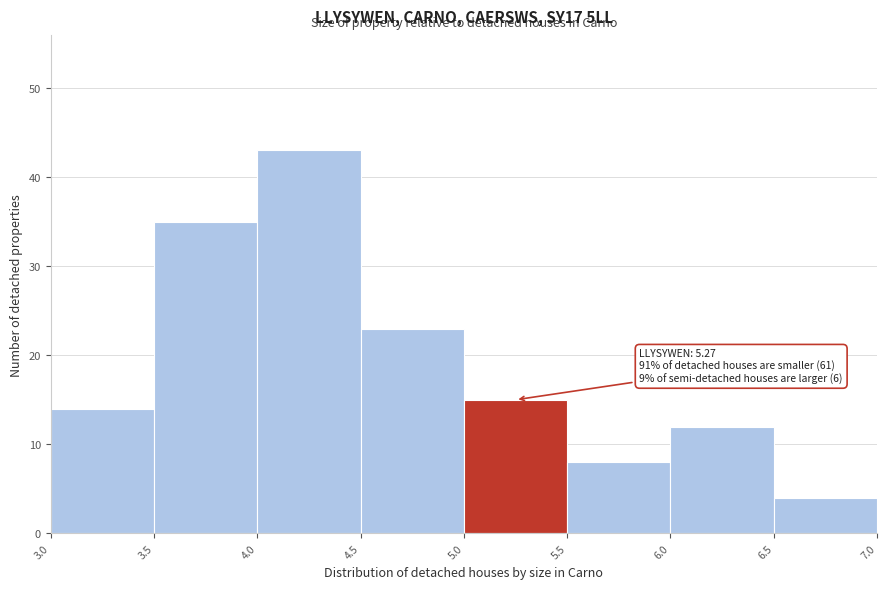

Which range on the x-axis has the tallest bar?

4.0 to 4.5